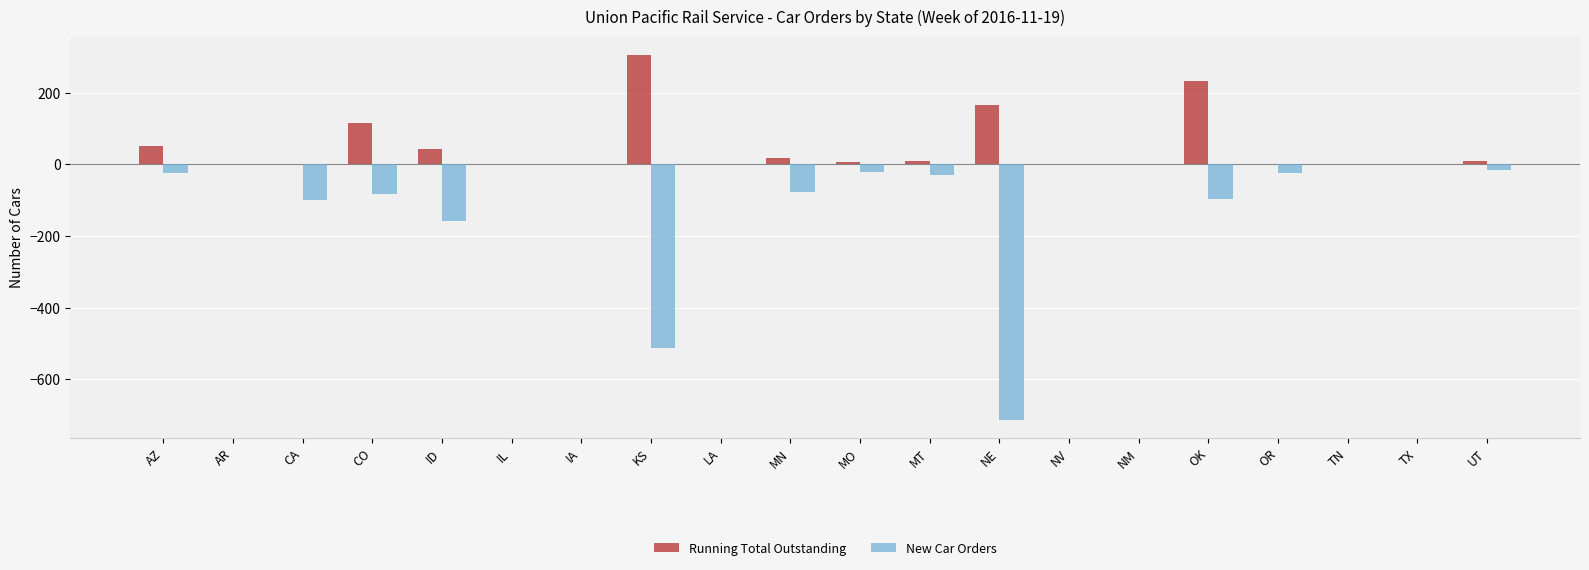

Between MN and OK, which series saw the biggest shift?

Running Total Outstanding